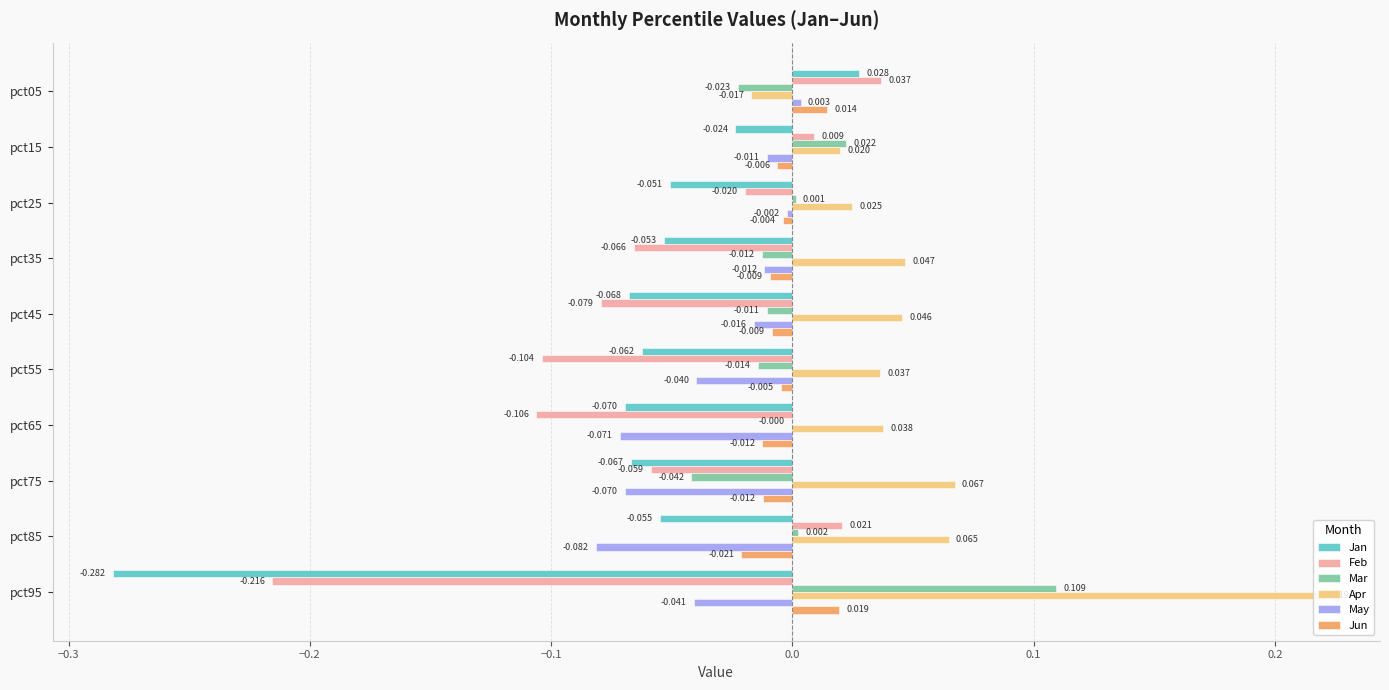

Which series has the largest total across all categories?

Apr